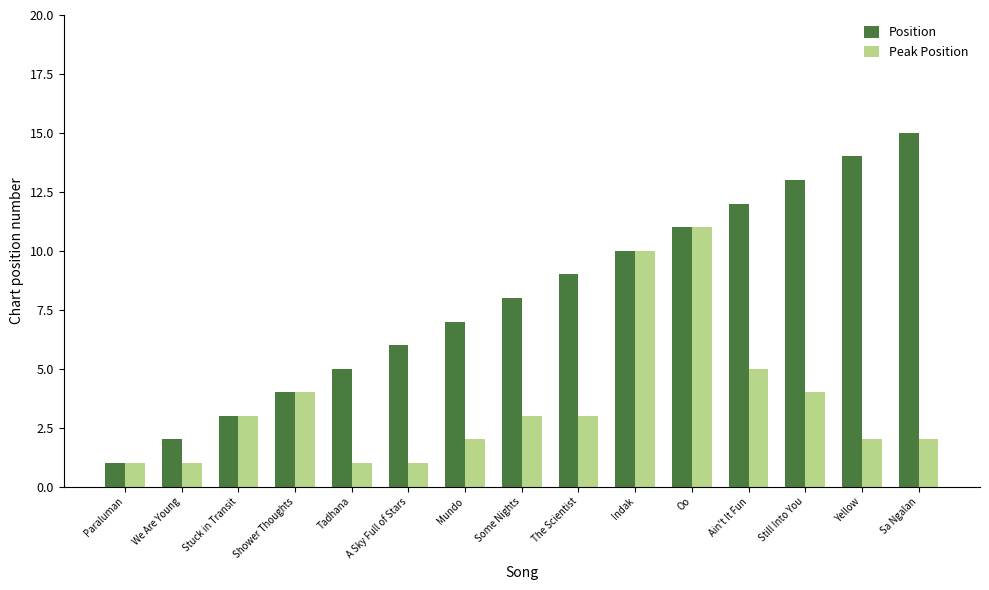

True or false: Position has a value of 6 at Oo.

False